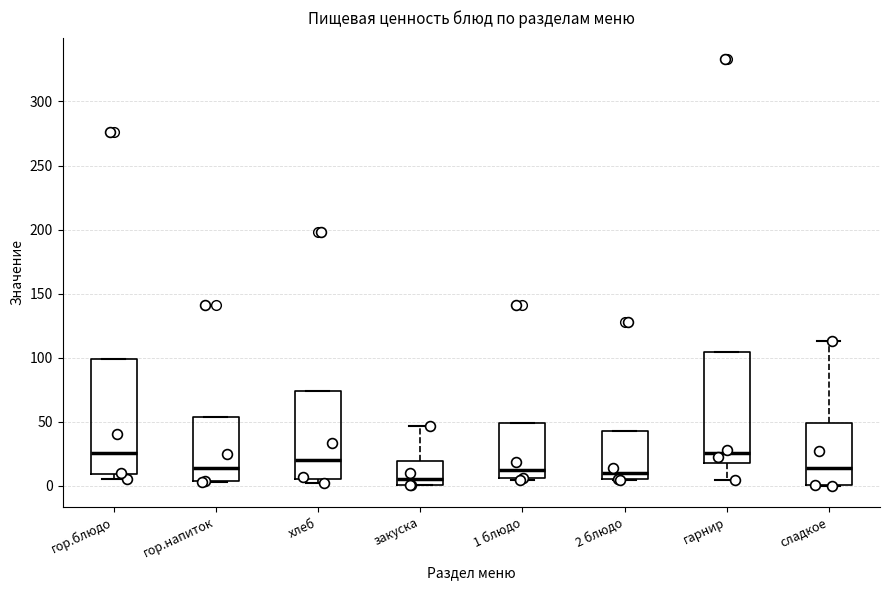

Where does the median line of the box for хлеб sit on the y-axis? The values are not printed on the chart, so give them approximately, as read against the axis.

20